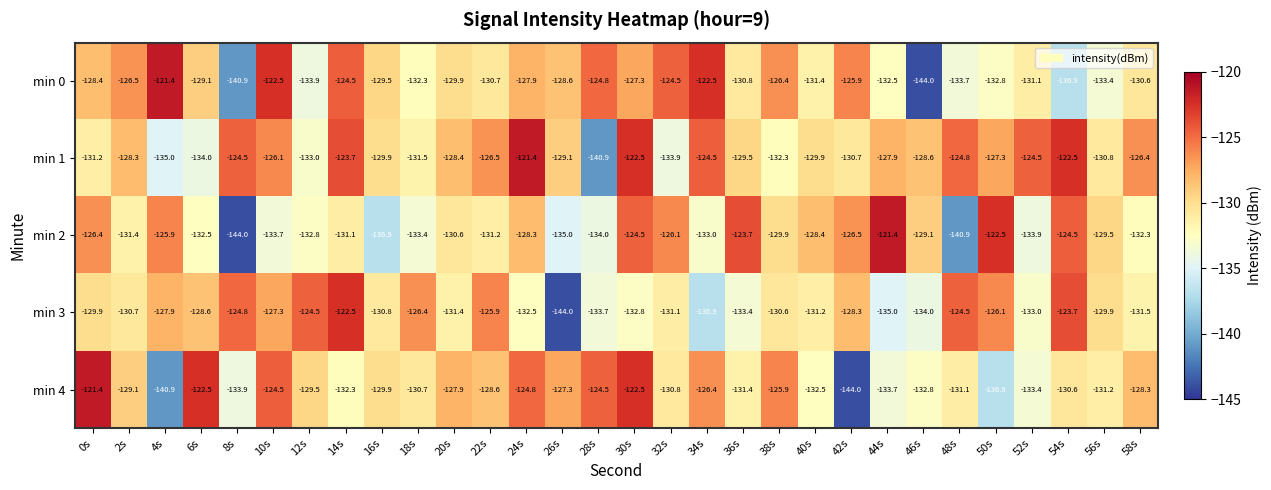

What is the minimum value for min 0?

-144.0